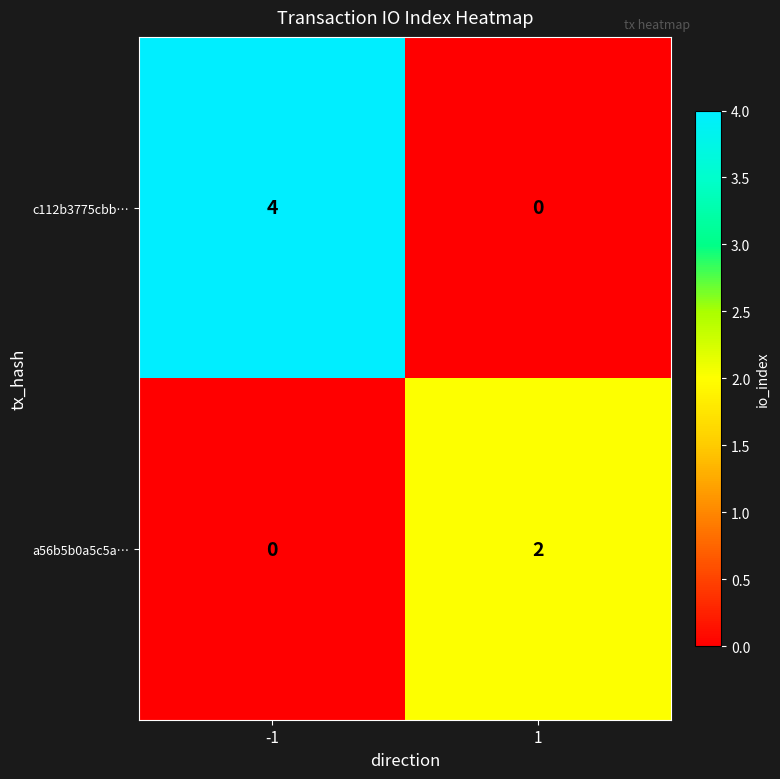

What is the total value across all series at 1?

2